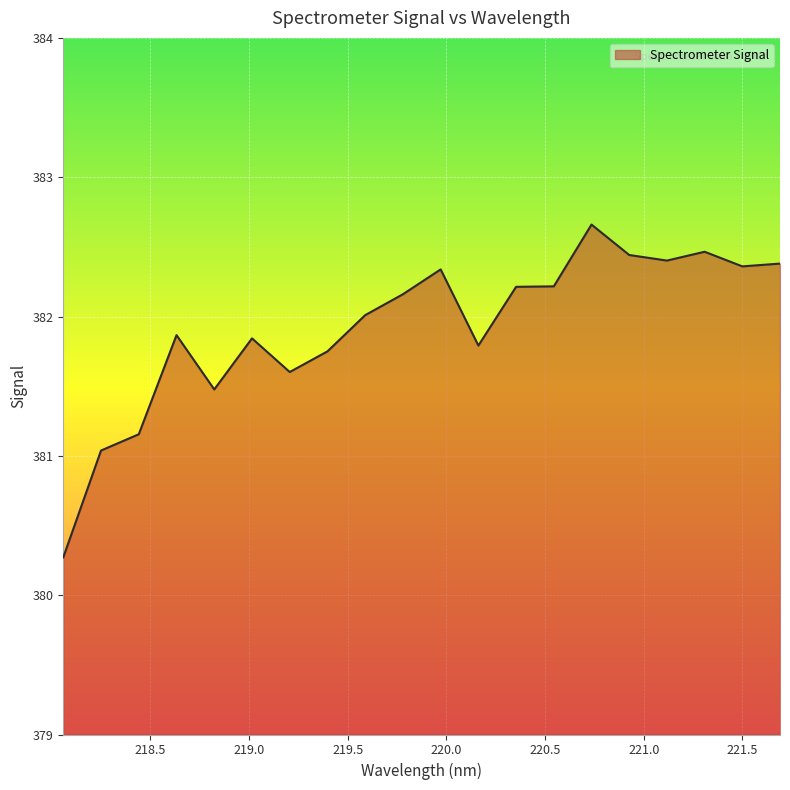

What is the difference between the maximum and minimum values?

2.4